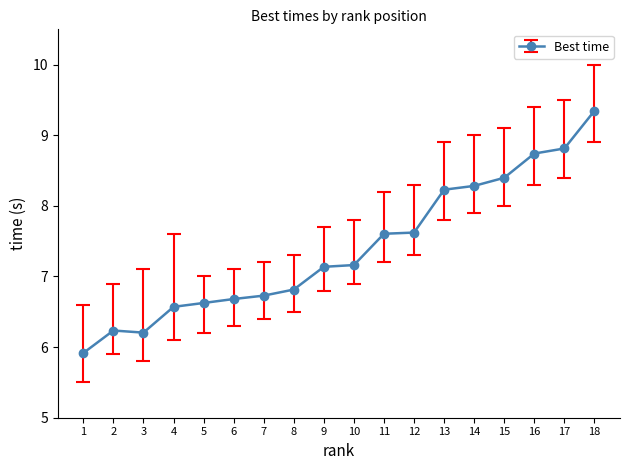

Is it true that the value at 4 is 6.6?

True